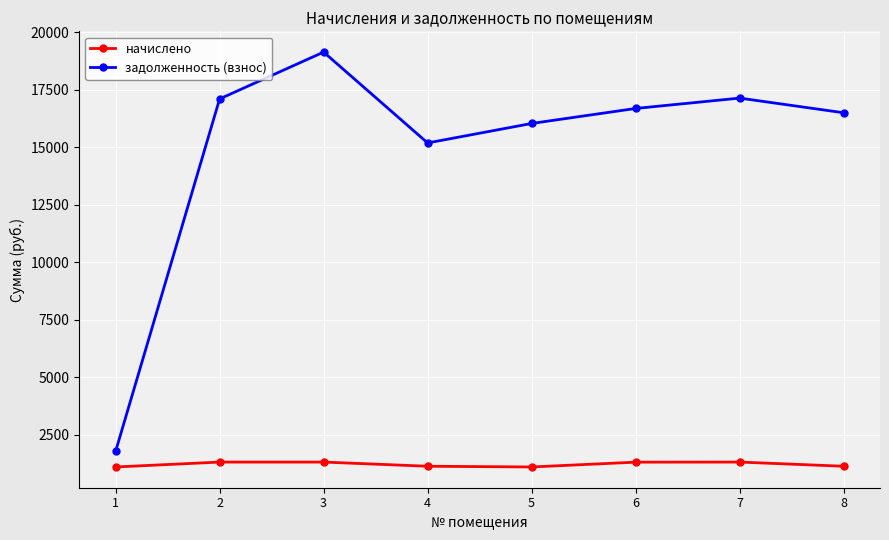

True or false: начислено has a value of 1133.1 at 4.

True